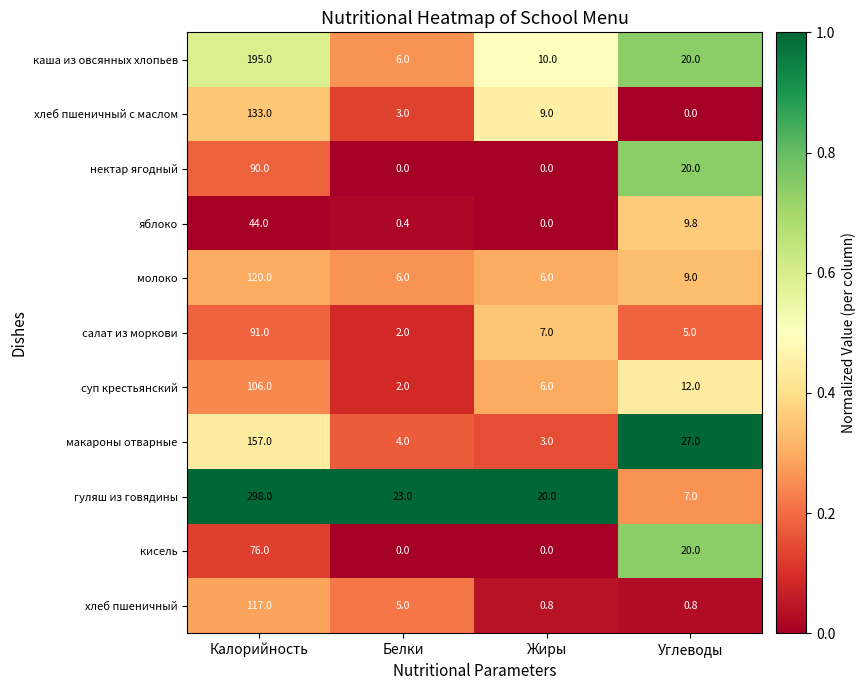

Rank the categories by макароны отварные value from highest to lowest.

Калорийность, Углеводы, Белки, Жиры